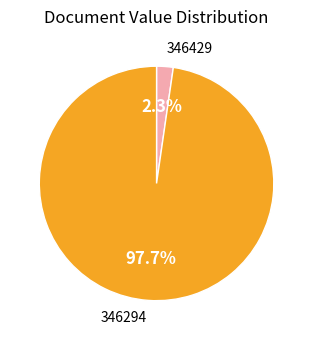

To the nearest percent, what percentage of the pie is 346429?

2%